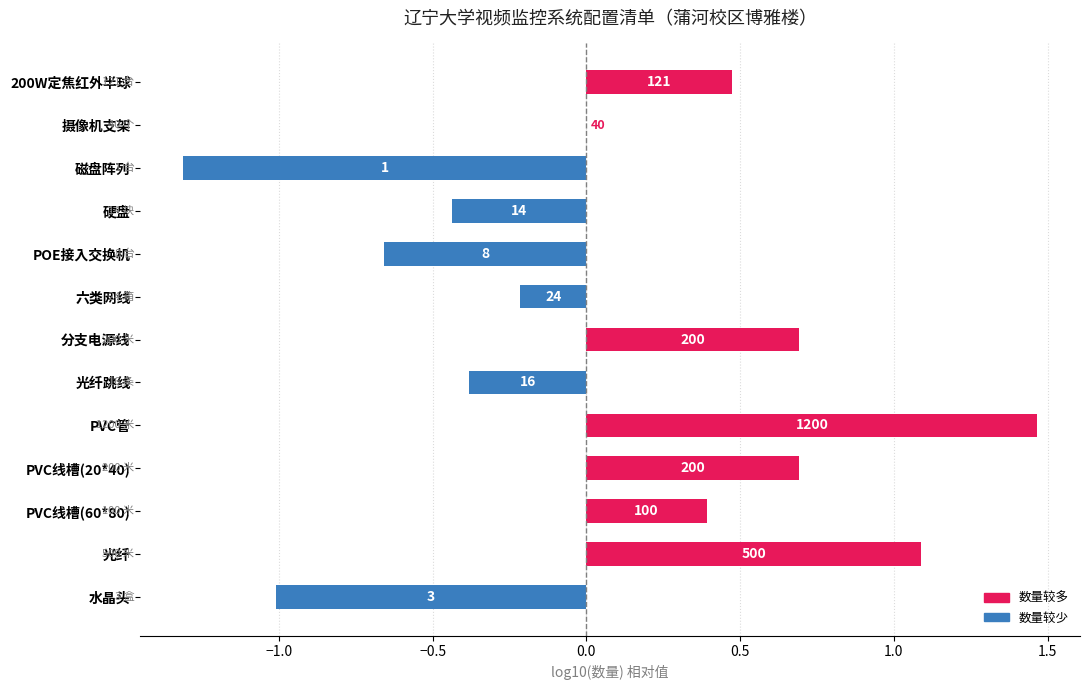

How many data points does each series have?

13